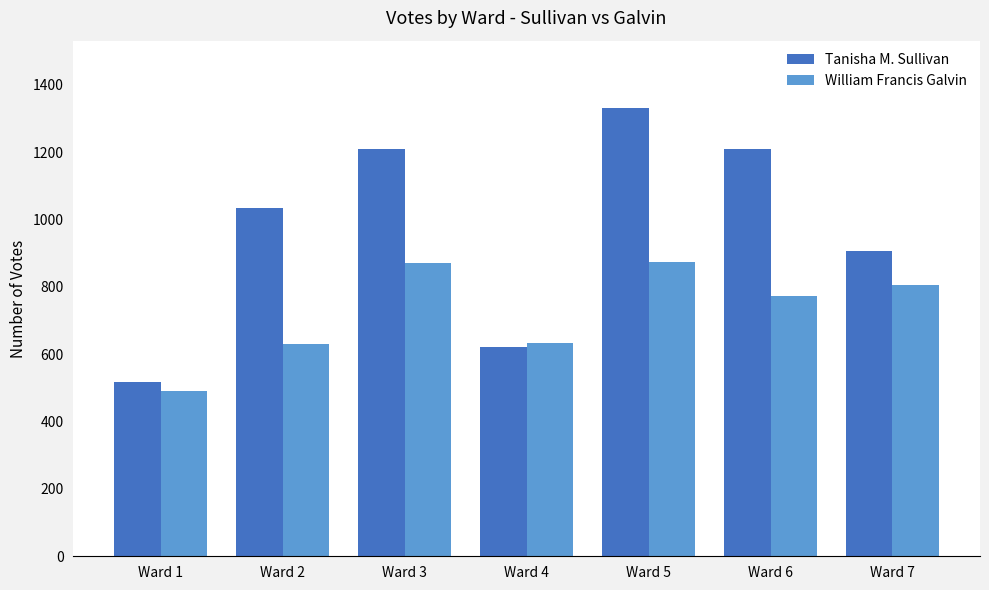

What is the approximate value of Tanisha M. Sullivan at Ward 1, to the nearest 100?

500